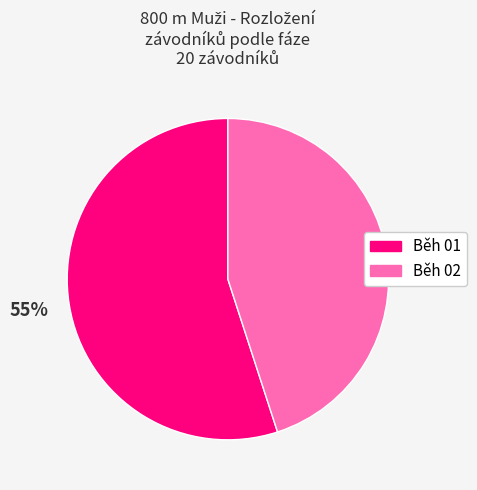

Combined, do Běh 01 and Běh 02 account for over 50%?

Yes